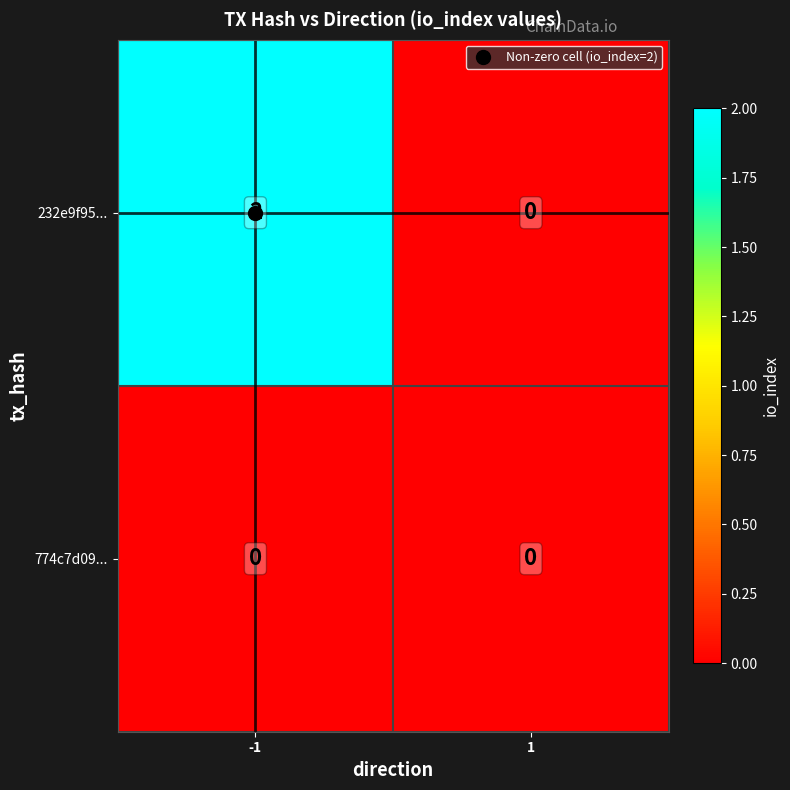

What is the maximum value shown in the chart?

2